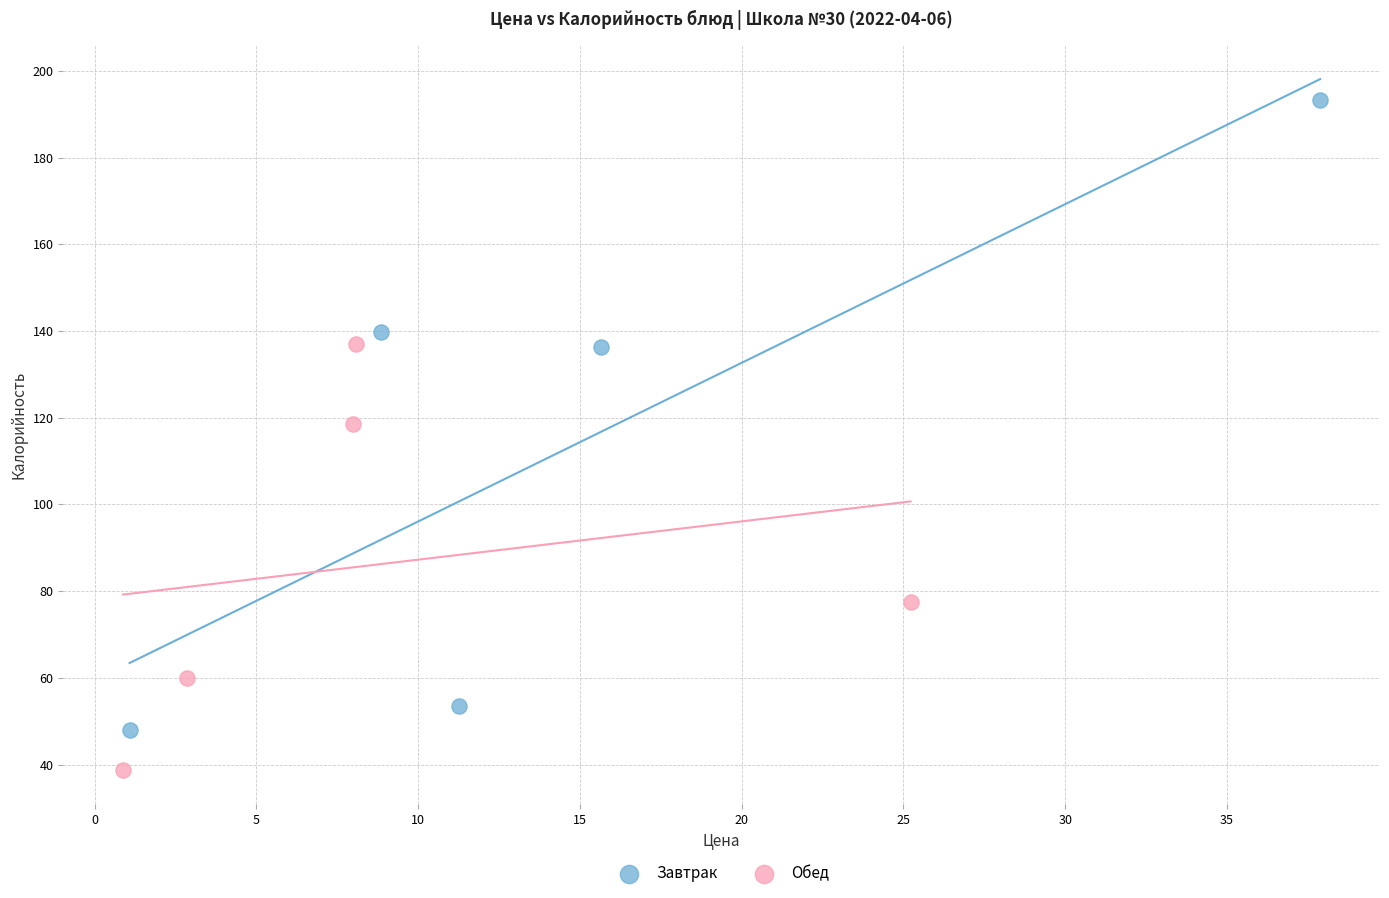

Which series contains the highest Y value?

Завтрак